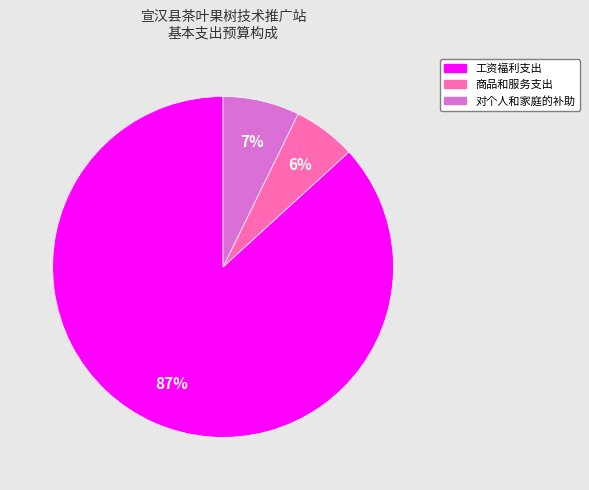

Rank the categories by value from lowest to highest.

商品和服务支出, 对个人和家庭的补助, 工资福利支出